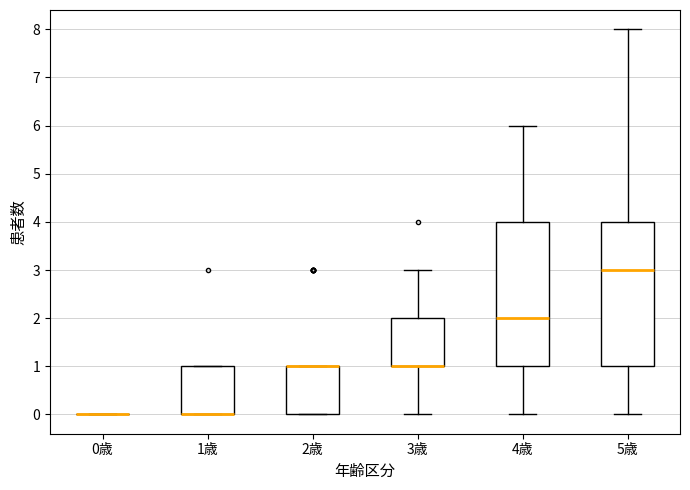

Where does the upper whisker of the box for 4歳 end on the y-axis? The values are not printed on the chart, so give them approximately, as read against the axis.

6